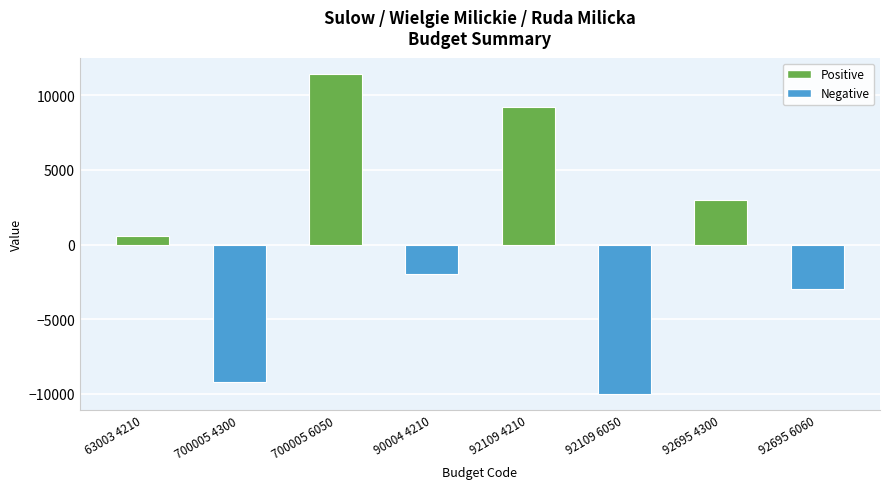

Rank the categories by value from lowest to highest.

92109 6050, 700005 4300, 92695 6060, 90004 4210, 63003 4210, 92695 4300, 92109 4210, 700005 6050